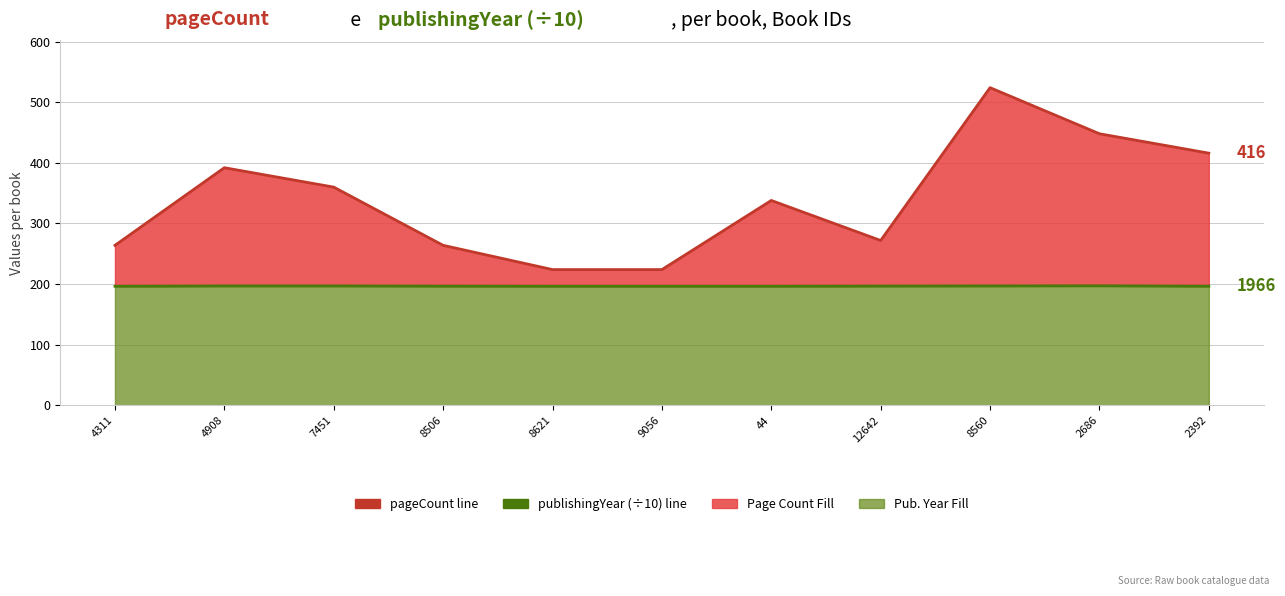

True or false: publishingYear (÷10) and pageCount cross at least once.

False